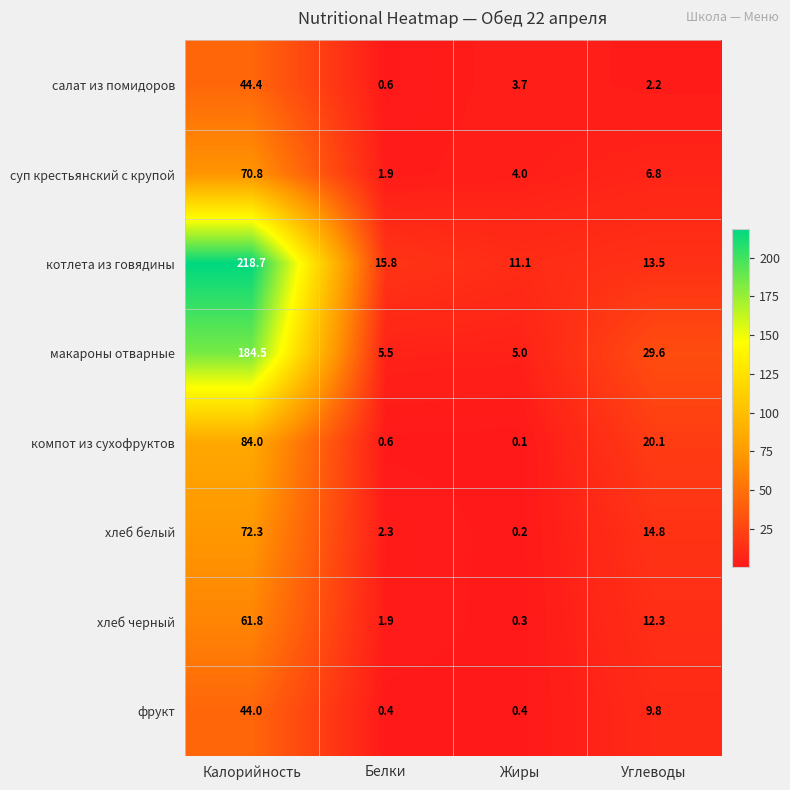

Where is хлеб черный nearest to the value 31?

Углеводы